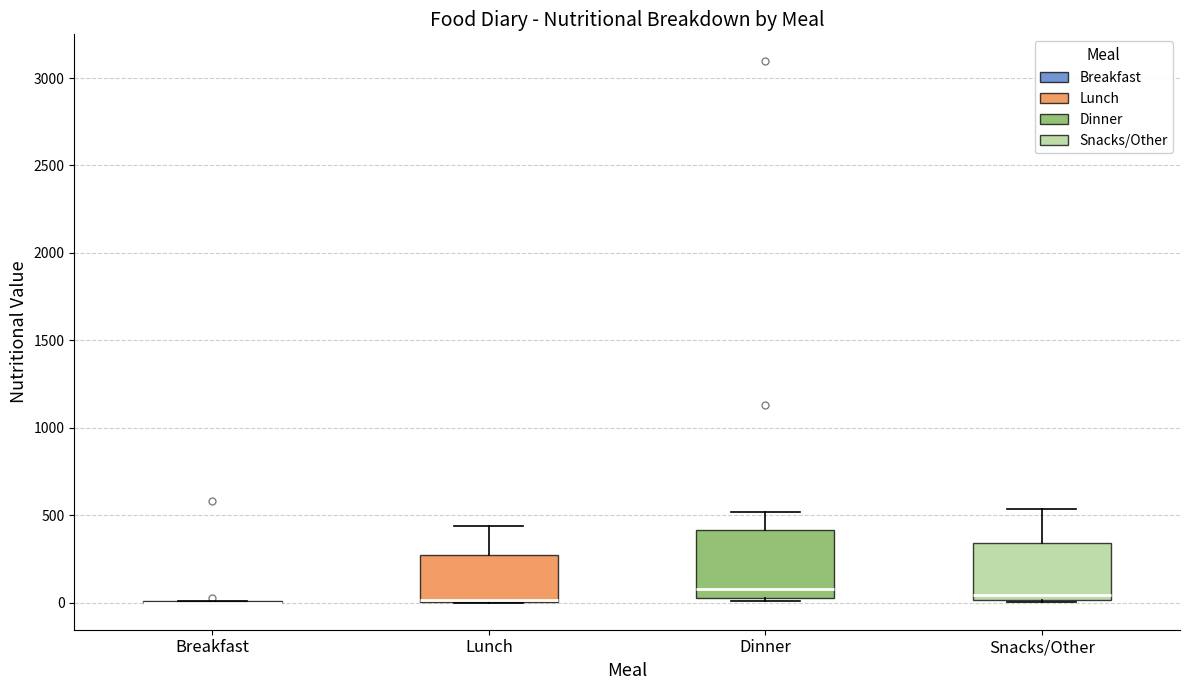

Reading left to right, transcribe this box plot: for each box, give where its median line is, the range the box spans, and where its two whiskers end, as read against the y-axis. The values are not printed on the chart, so give them approximately, as read against the axis.

Breakfast: box collapsed to a line at 0, whiskers 0 to 0
Lunch: median 0 (drawn on the box's lower edge), box 0 to 250, whiskers 0 to 450
Dinner: median 100, box 0 to 400, whiskers 0 to 500
Snacks/Other: median 50, box 0 to 350, whiskers 0 to 550